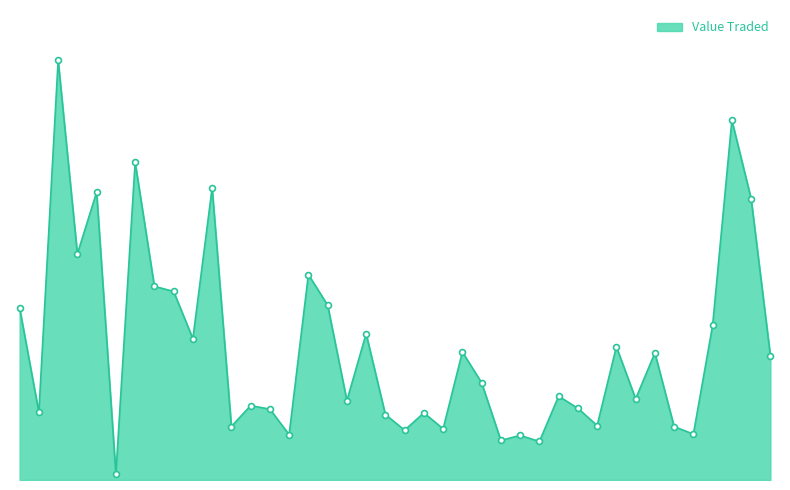

Does the chart have visible grid lines?

No